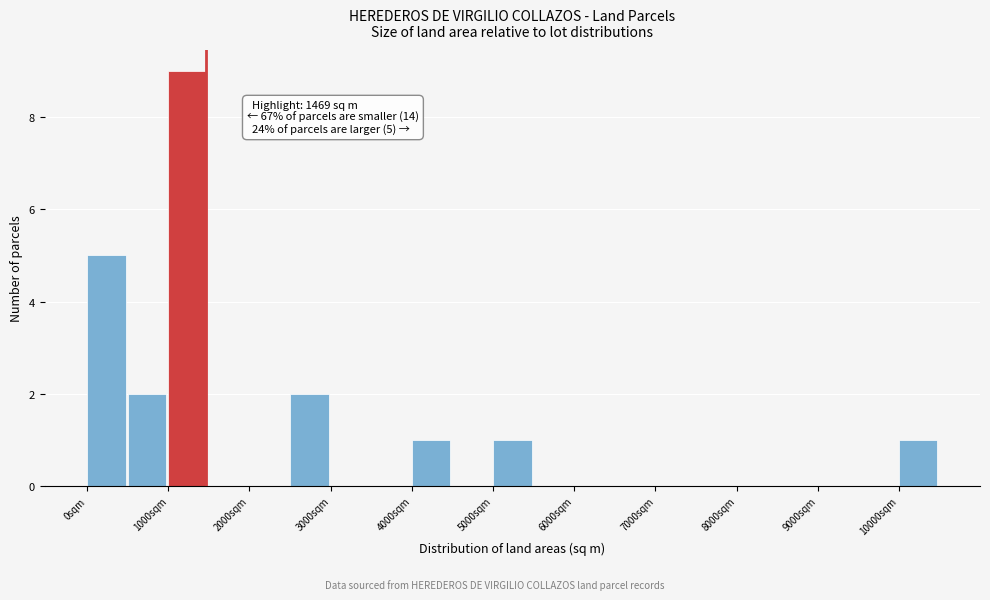

Over which range of the x-axis is the bar tallest?

1000 to 1500